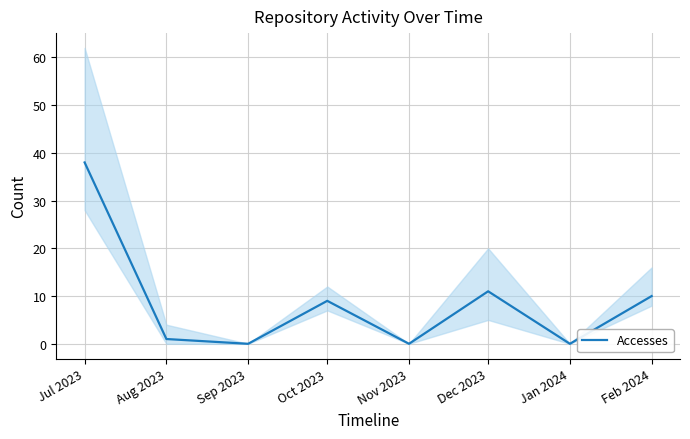

Where is the first local minimum?

Sep 2023